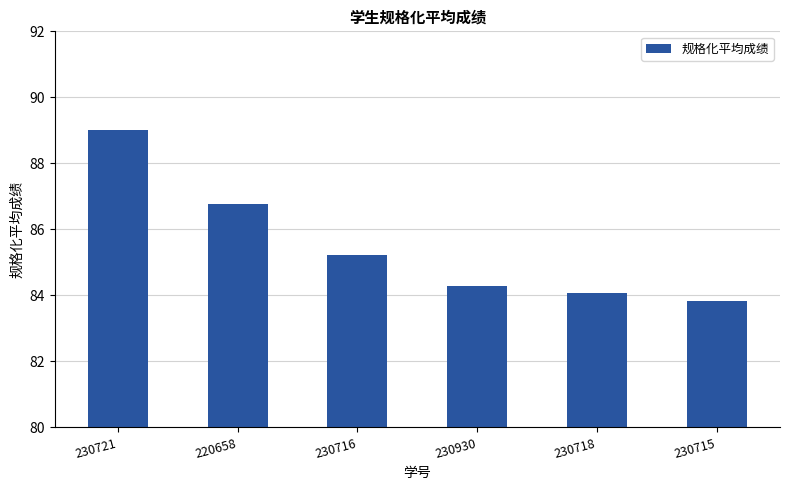

What is the maximum value shown in the chart?

89.0